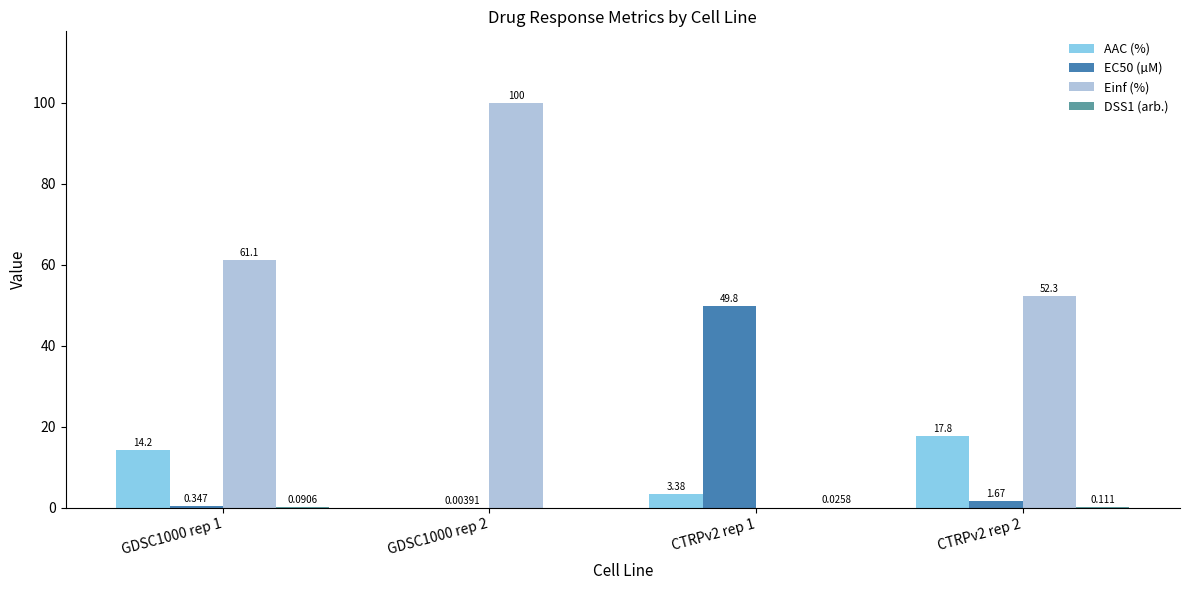

At which label does AAC (%) reach its peak?

CTRPv2 rep 2